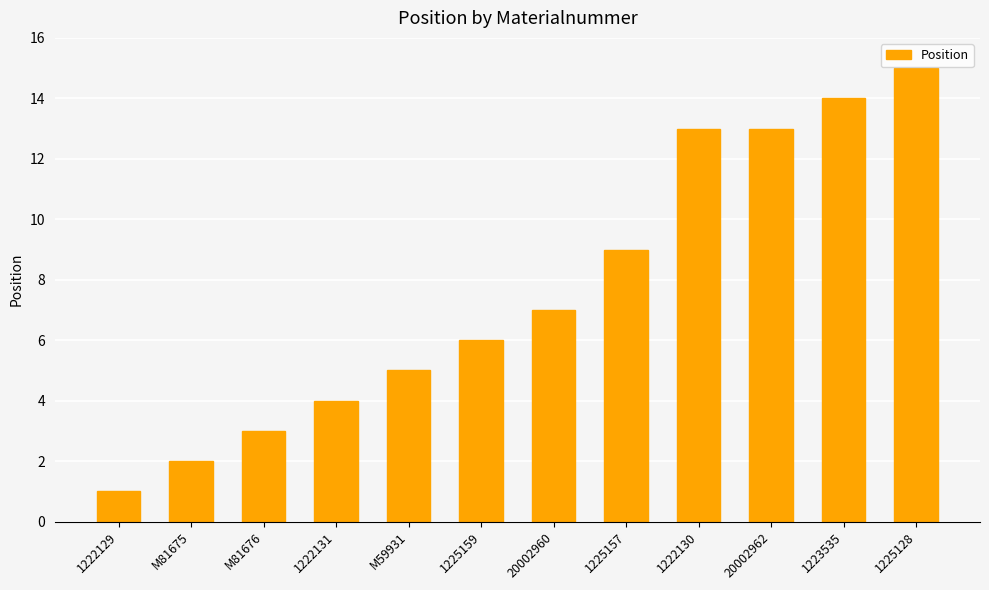

What is the label of the 10th bar from the right?

M81676